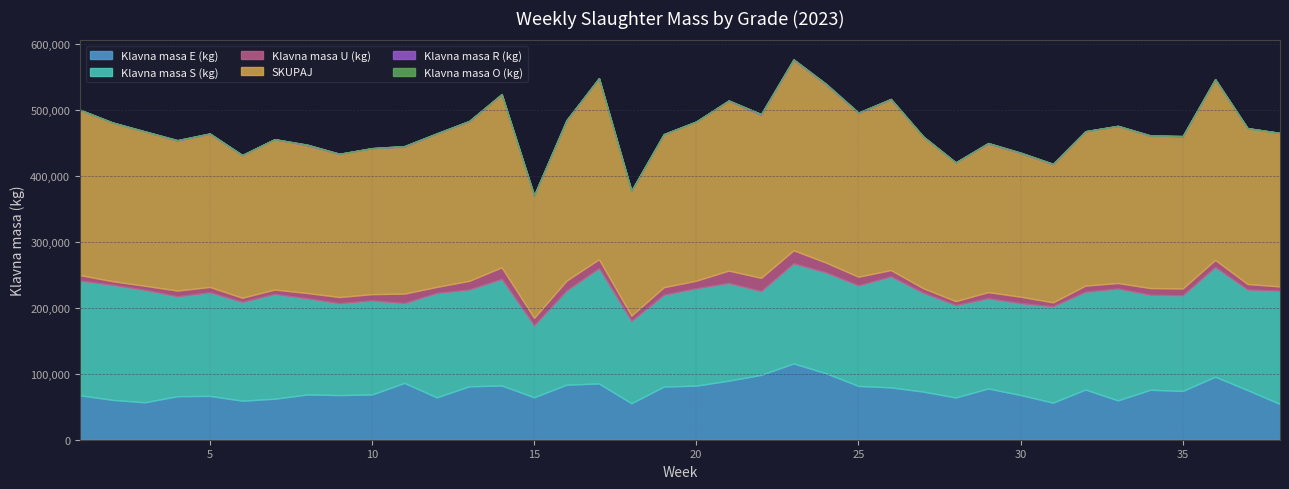

Which label corresponds to the largest value in the chart?

23